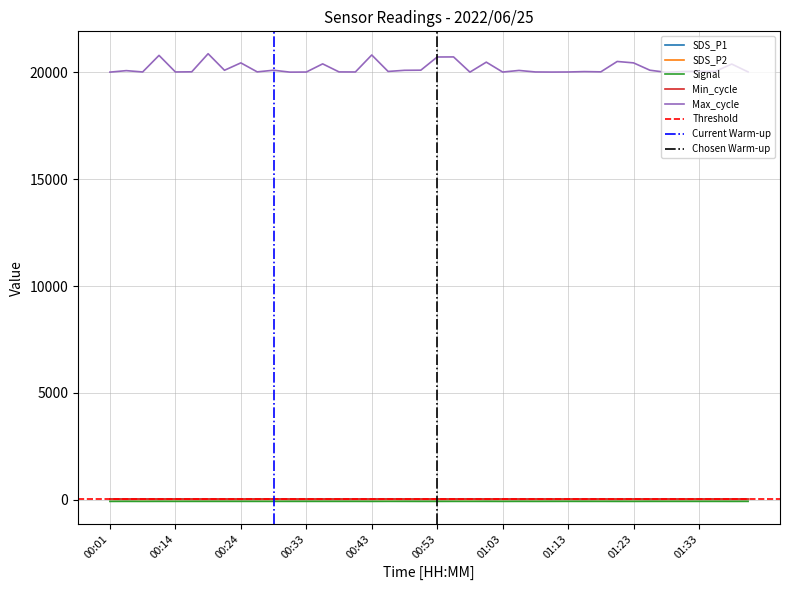

Reading right to left, extract all data points from this chart.

SDS_P1: 15.8	14.3	15.8	15.8	15.4	18.3	12.6	19.2	12.4	19.2	14.0	16.5	14.2	18.6	15.7	20.6	14.2	26.9	20.4	14.6	13.9	15.1	26.6	16.9	17.2	15.2	14.9	12.8	15.2	24.1	19.6	14.4	15.6	16.2	16.9	21.3	15.2	24.7	14.6	21.1
SDS_P2: 10.2	9.9	9.0	9.7	9.7	9.7	9.1	9.8	9.8	9.8	9.7	10.3	10.4	10.0	9.9	10.3	9.7	9.8	9.9	9.1	10.2	9.3	9.9	9.6	10.2	10.2	9.5	8.8	9.3	10.4	10.0	9.7	9.3	8.9	9.7	10.0	10.1	9.3	9.8	11.8
Signal: -80.0	-81.0	-80.0	-80.0	-80.0	-80.0	-80.0	-81.0	-81.0	-80.0	-80.0	-79.0	-80.0	-81.0	-80.0	-81.0	-80.0	-80.0	-80.0	-81.0	-81.0	-80.0	-79.0	-81.0	-80.0	-80.0	-80.0	-80.0	-80.0	-80.0	-80.0	-80.0	-80.0	-80.0	-80.0	-80.0	-80.0	-81.0	-80.0	-81.0
Max_cycle: 20027.0	20395.0	20052.0	20052.0	20045.0	20008.0	20106.0	20450.0	20516.0	20030.0	20042.0	20024.0	20020.0	20025.0	20096.0	20021.0	20484.0	20017.0	20729.0	20725.0	20108.0	20102.0	20049.0	20820.0	20024.0	20027.0	20404.0	20021.0	20017.0	20106.0	20029.0	20450.0	20104.0	20879.0	20032.0	20025.0	20801.0	20025.0	20087.0	20017.0